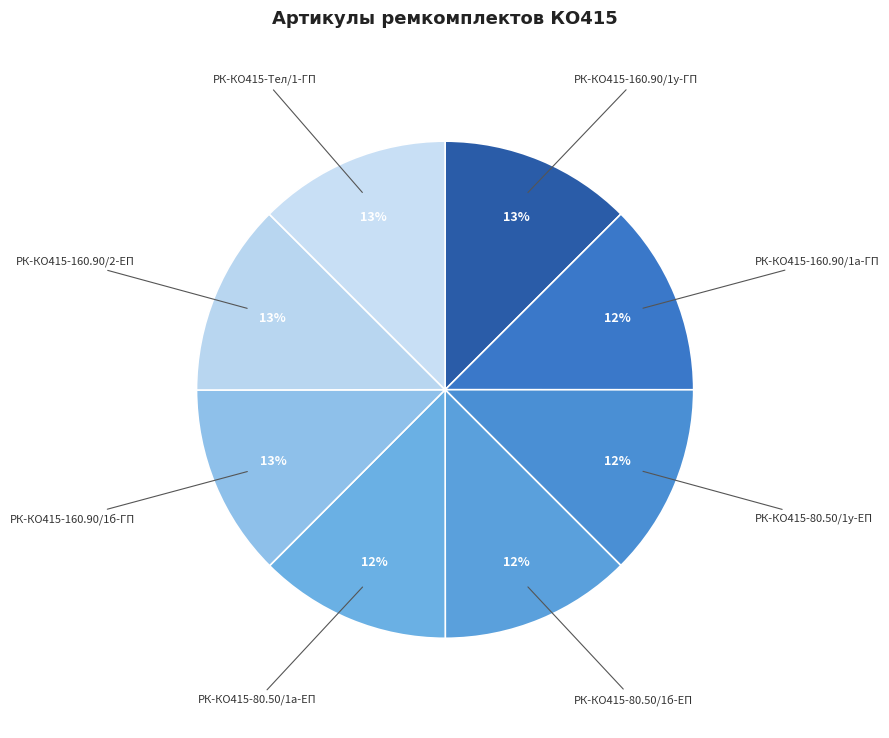

Is РК-КО415-Тел/1-ГП the majority of the pie?

No